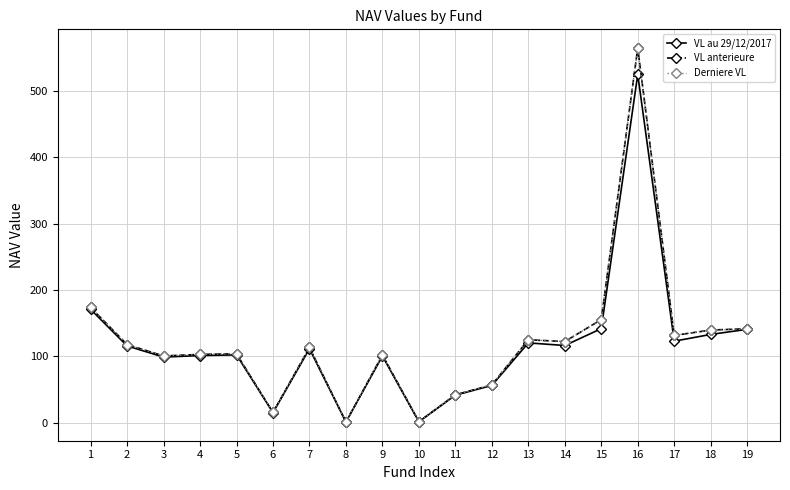

What is the total value across all series at 18?

412.3